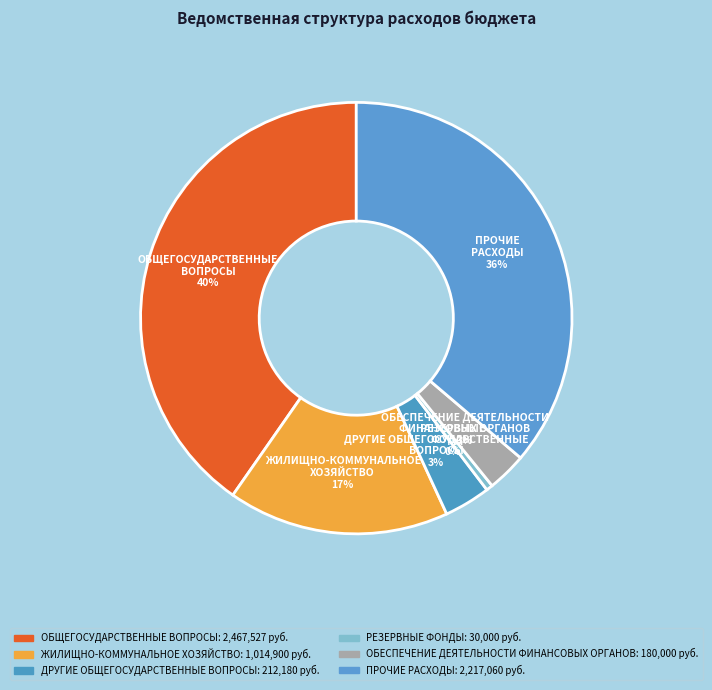

Count the number of slices in the pie.

6